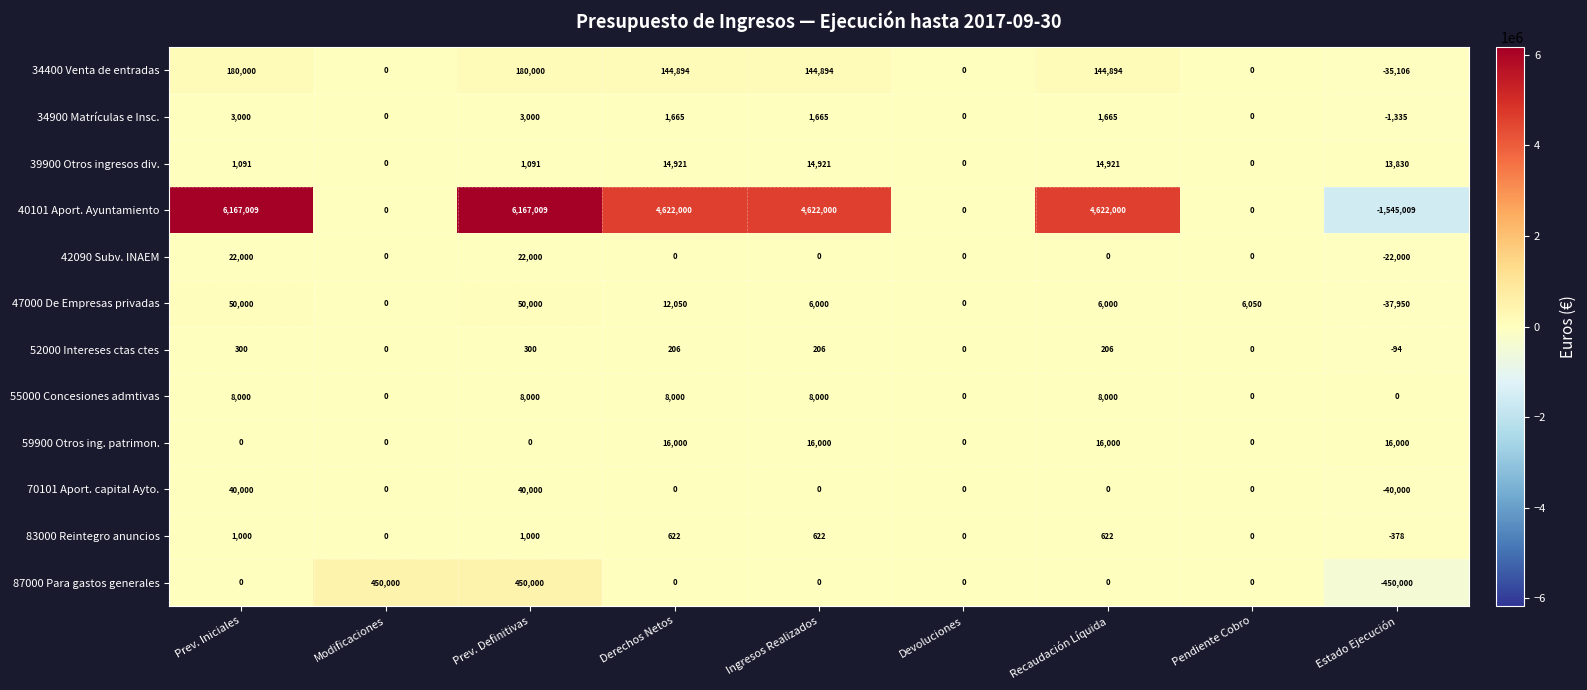

Which series has the largest total across all categories?

40101 Aport. Ayuntamiento